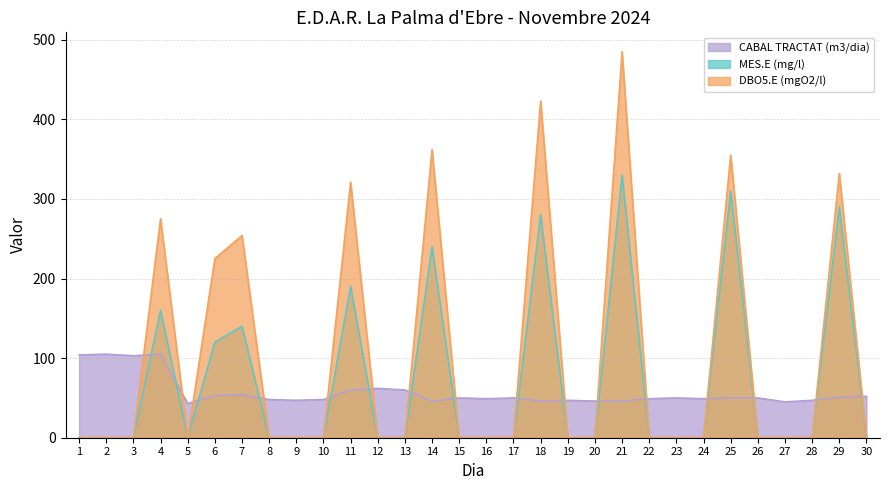

How many distinct data groups are displayed?

3